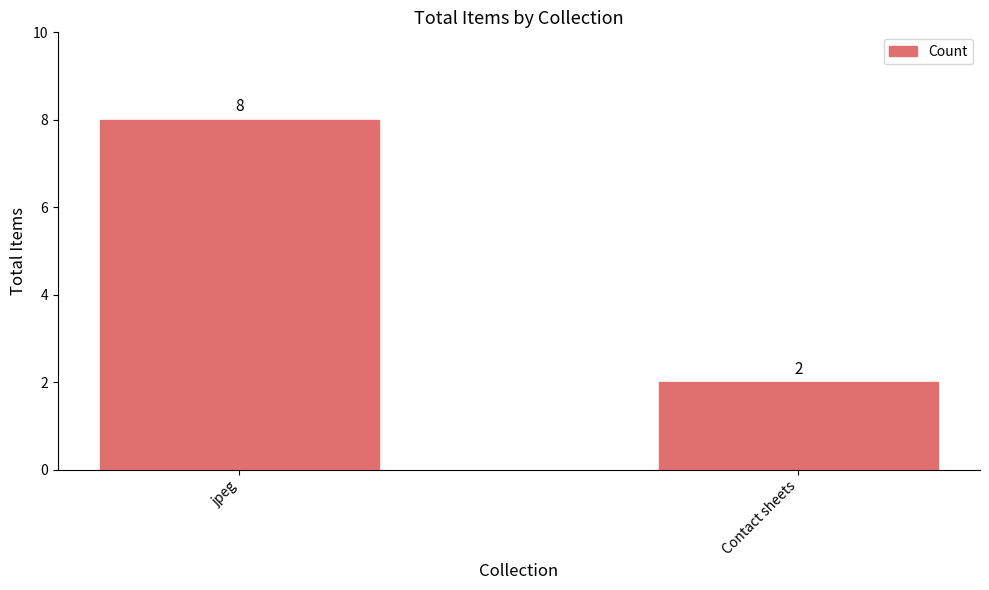

How many data points does each series have?

2